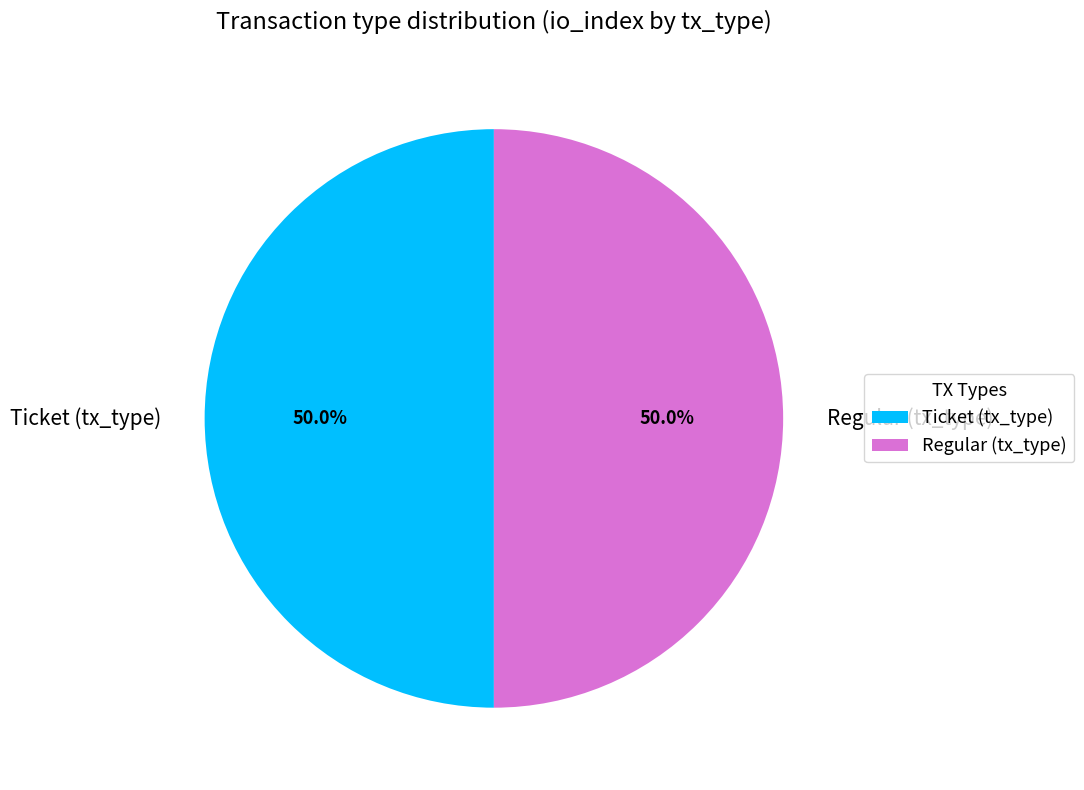

What is the total percentage of Ticket and Regular?

100.0%